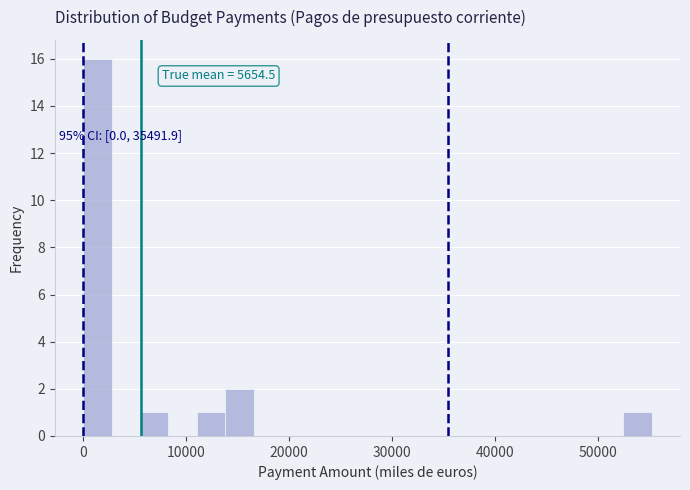

Read against the x-axis, roughly where is the centre of the tallest bar?

1000